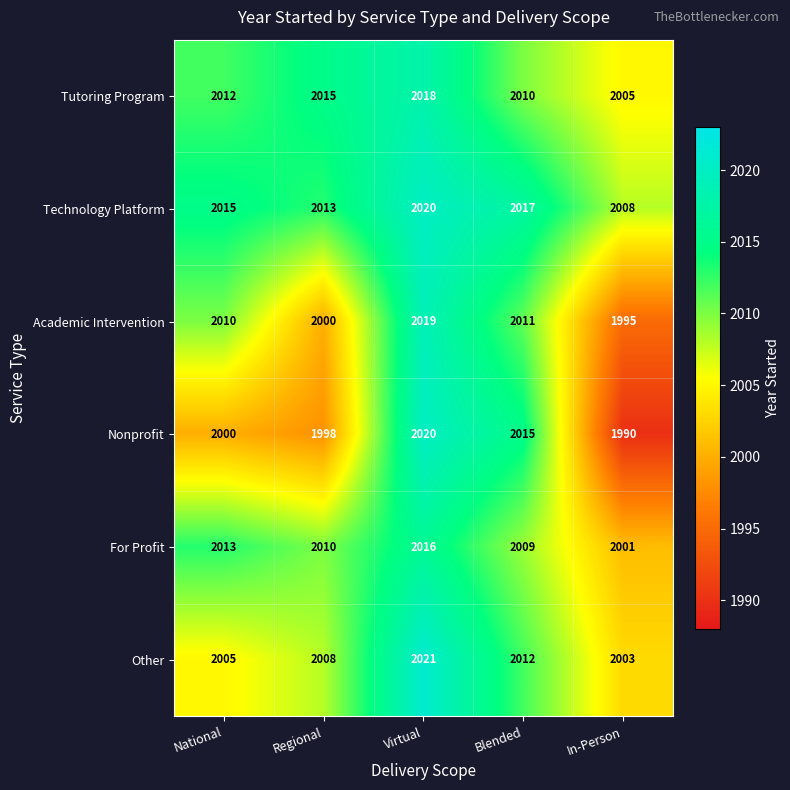

What is the sum of all Tutoring Program values?

10060